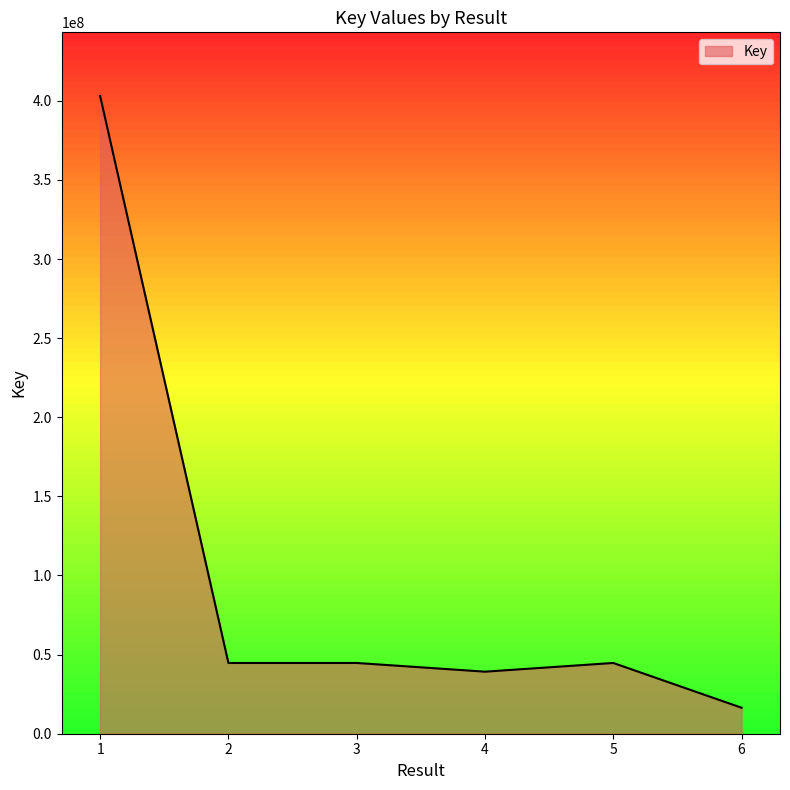

What is the change in value from 1 to 6?

-386547355